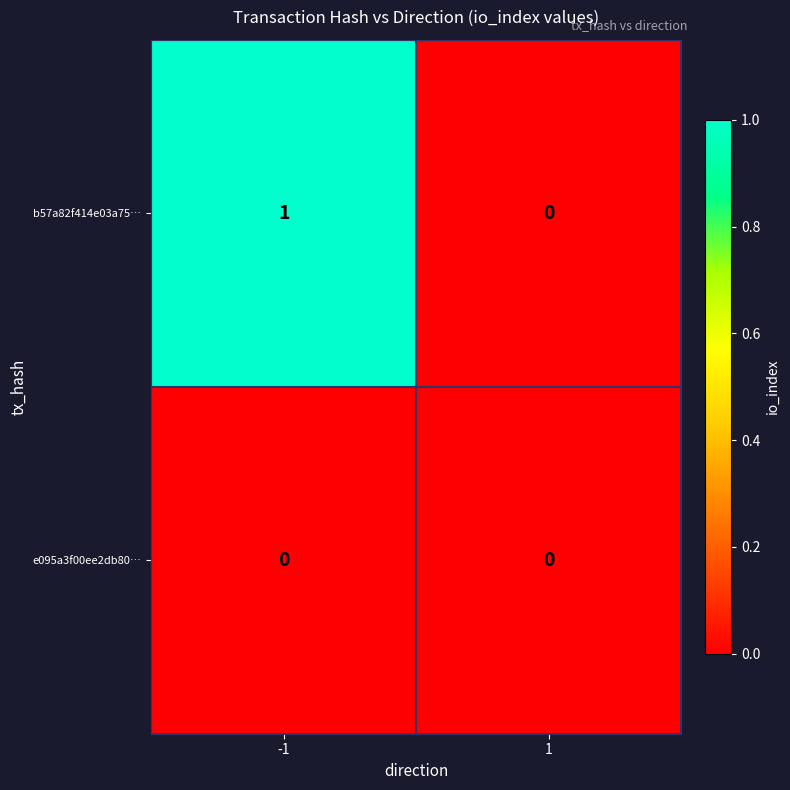

Which series has the largest range (max minus min)?

b57a82f414e03a75…